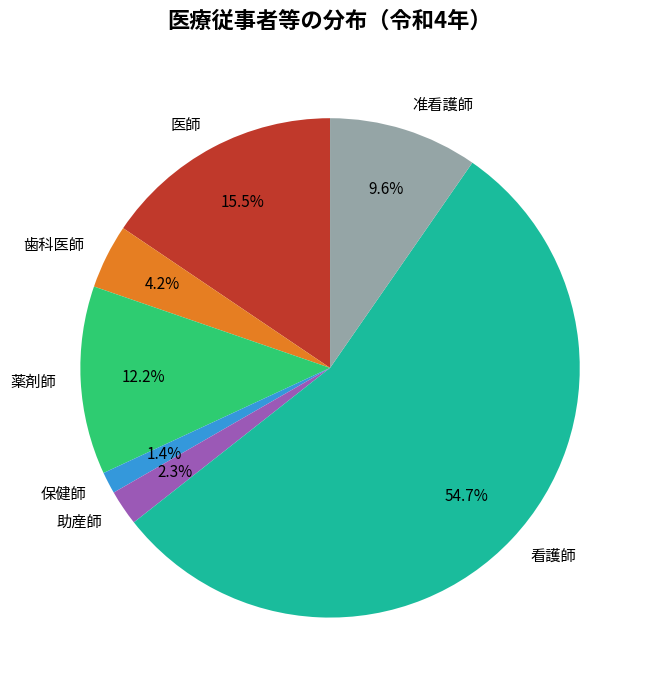

Which slice represents more than half of the pie?

看護師